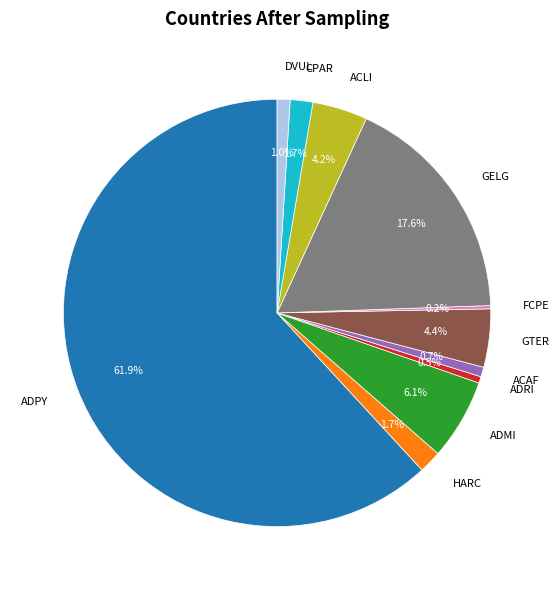

Does ADPY represent more than half of the total?

Yes